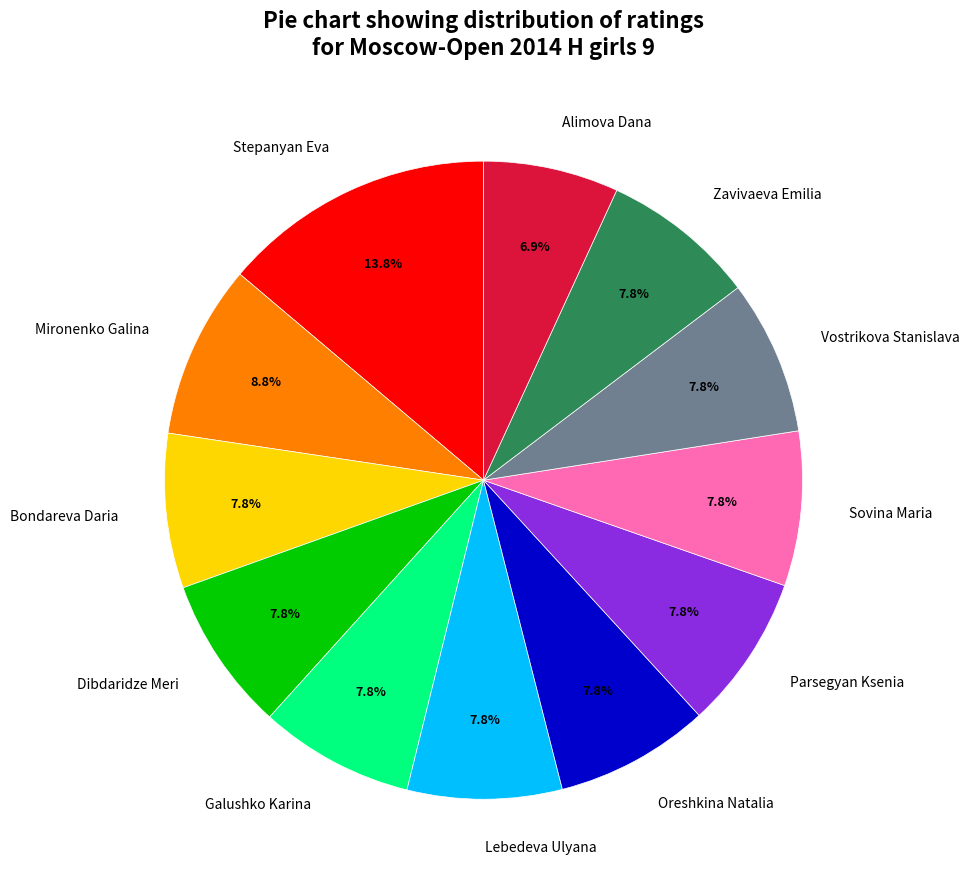

How many segments does this pie chart have?

12